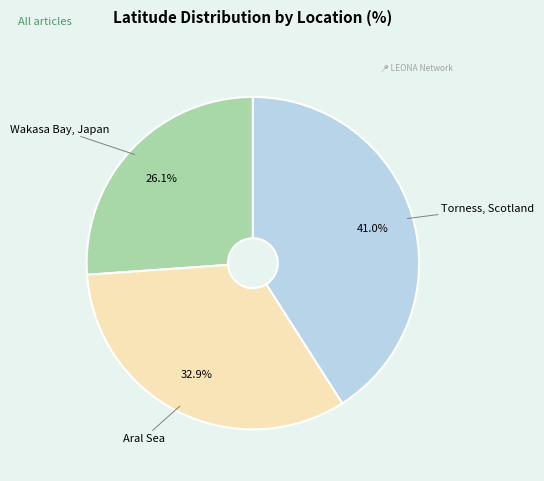

Approximately how many times larger is the value at Torness, Scotland compared to Aral Sea?

1.2